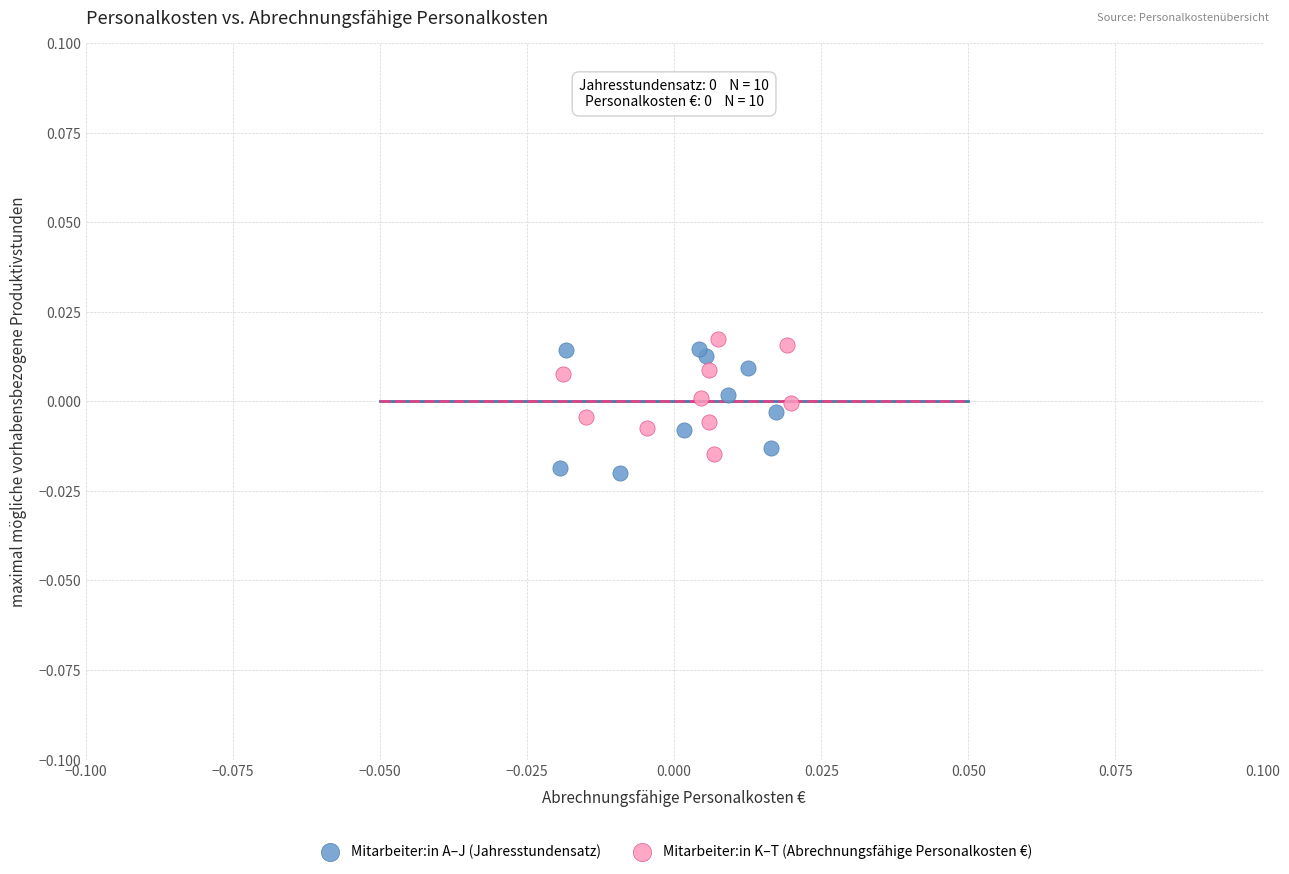

What are all the series names shown in the legend?

Mitarbeiter:in A–J (Jahresstundensatz), Mitarbeiter:in K–T (Abrechnungsfähige Personalkosten €)